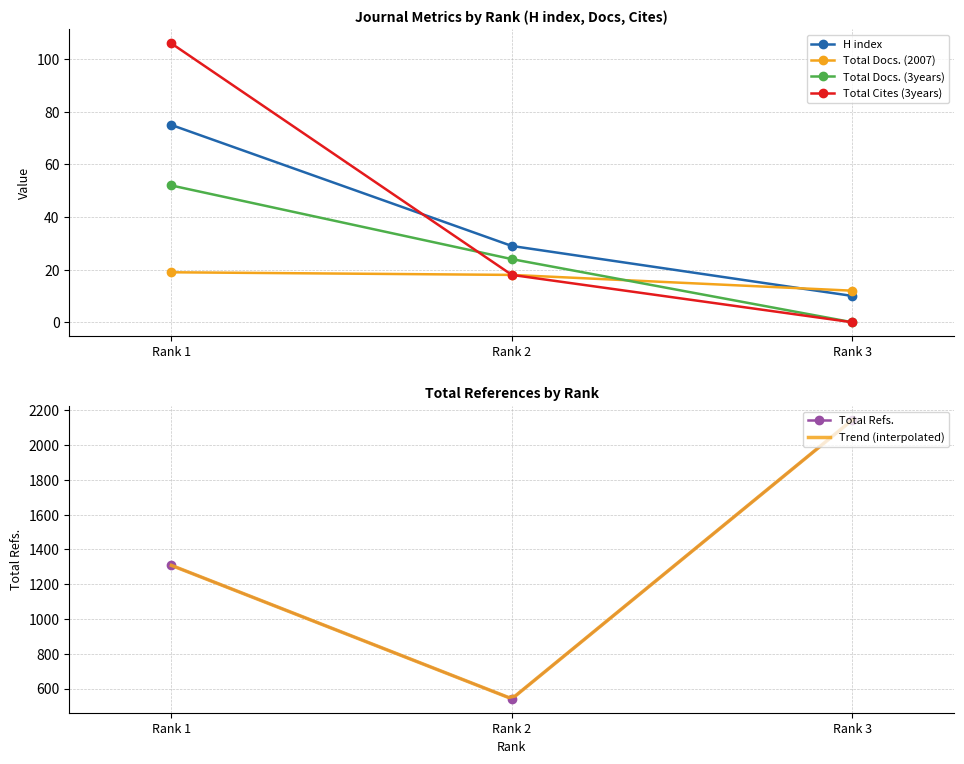

What is the sum of the Total Docs. (3years) values at Rank 1 and Rank 3?

52